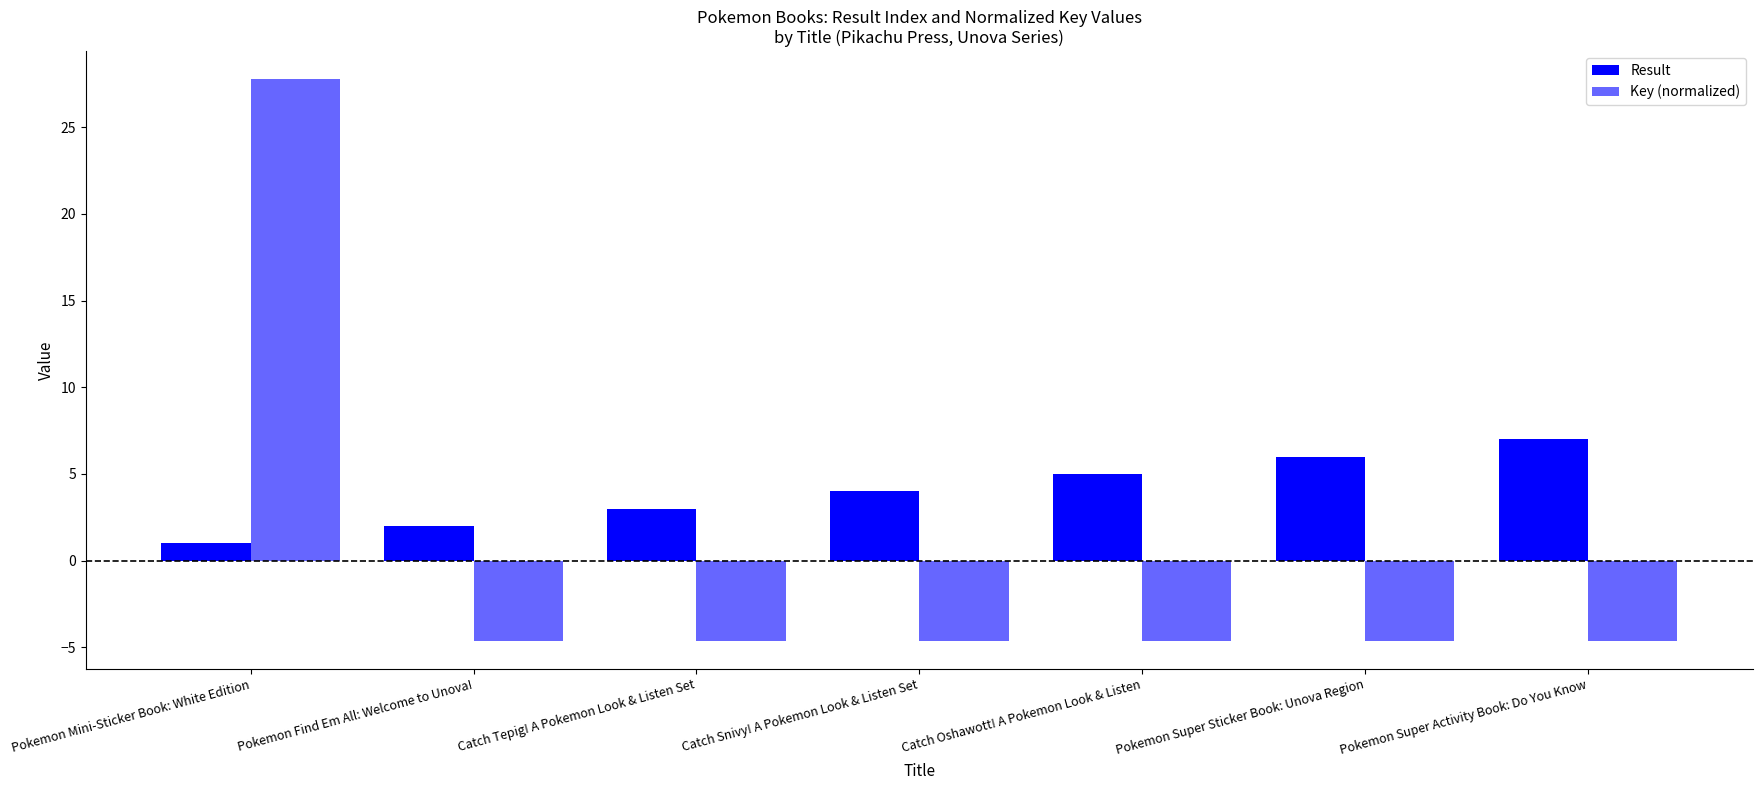

How many data points in Key (normalized) are less than -4?

6